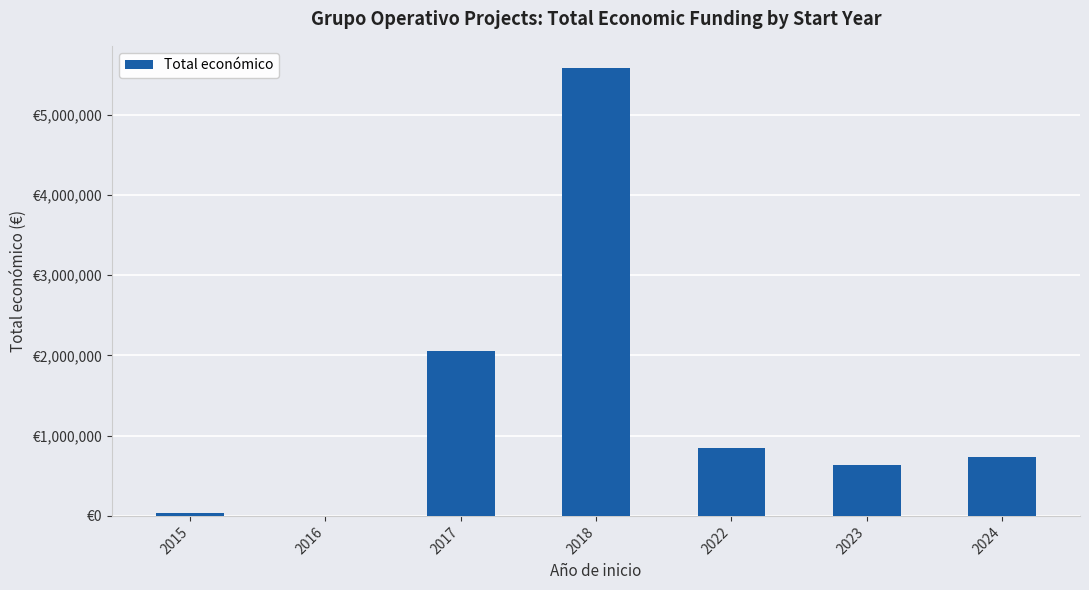

Reading right to left, extract all data points from this chart.

733223	640759	851142	5581528	2057758	0	35700